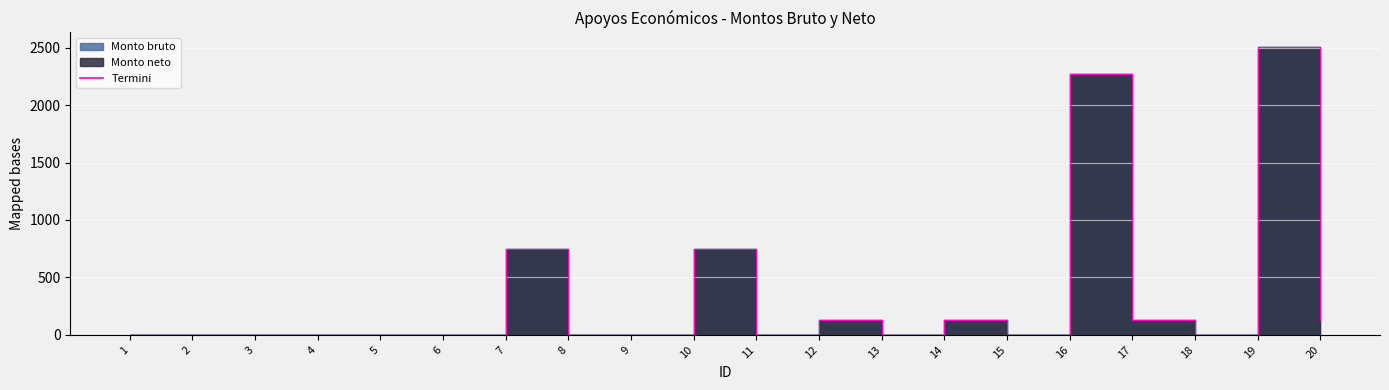

What is the sum of all values?

6798.2